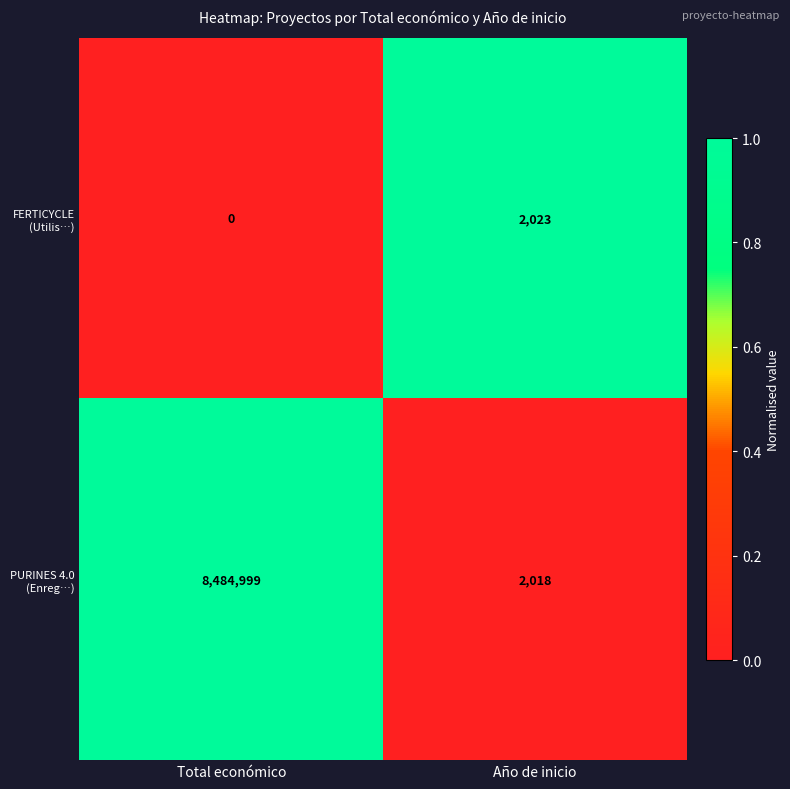

What is the total value across all series at Año de inicio?

4041